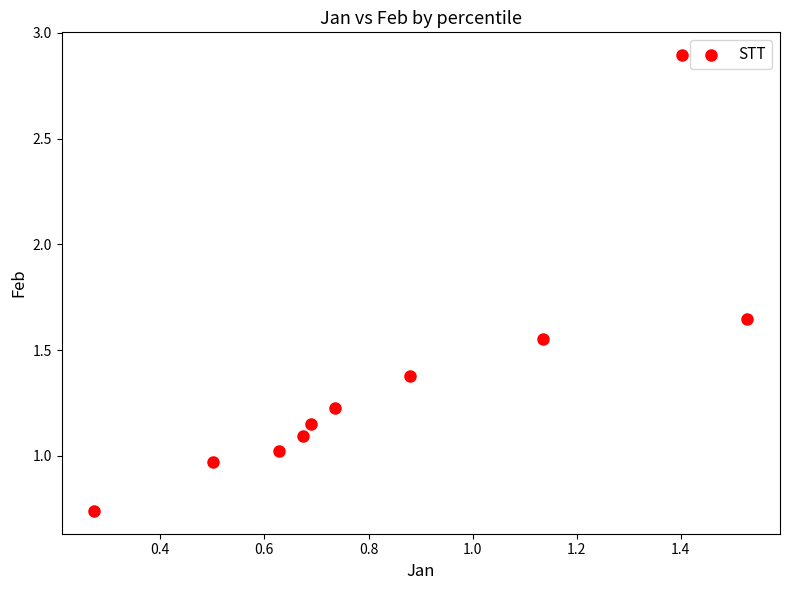

What is the range of Y values (max minus min)?

2.2